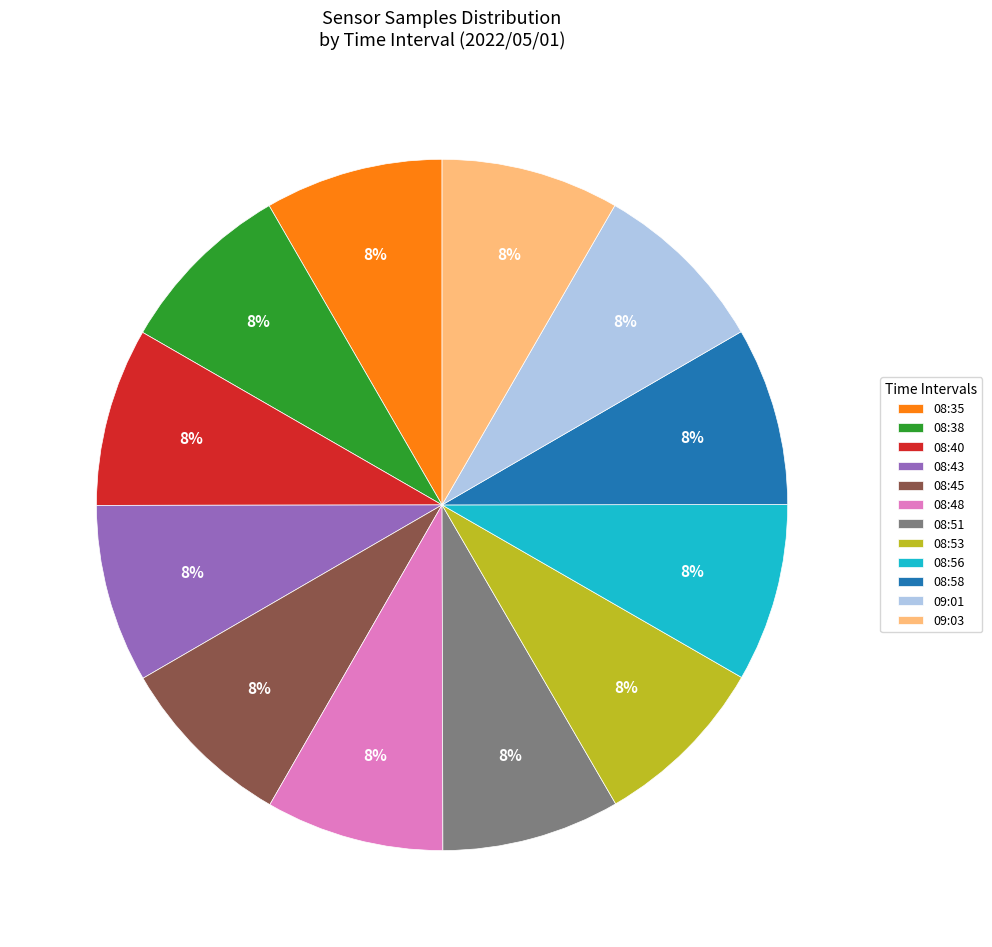

To the nearest percent, what is the combined percentage of 08:51 and 08:58?

17%